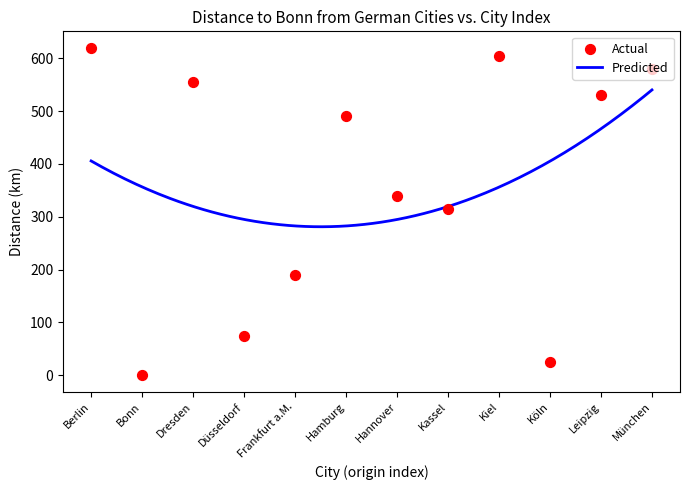

Is the value of Bonn at Berlin greater than the value of Hamburg at Frankfurt a.M.?

Yes